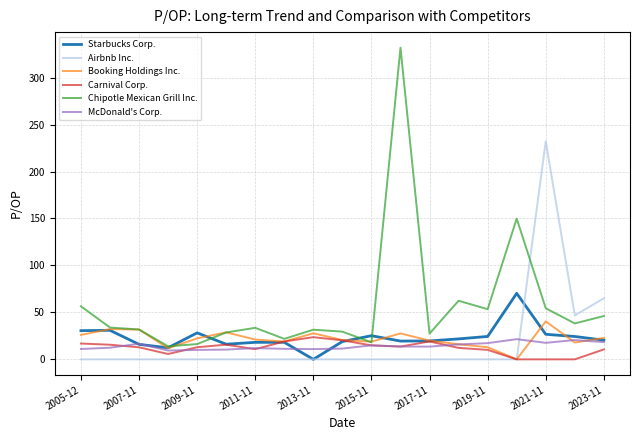

What is the lowest value of the Chipotle Mexican Grill Inc. series?

13.9